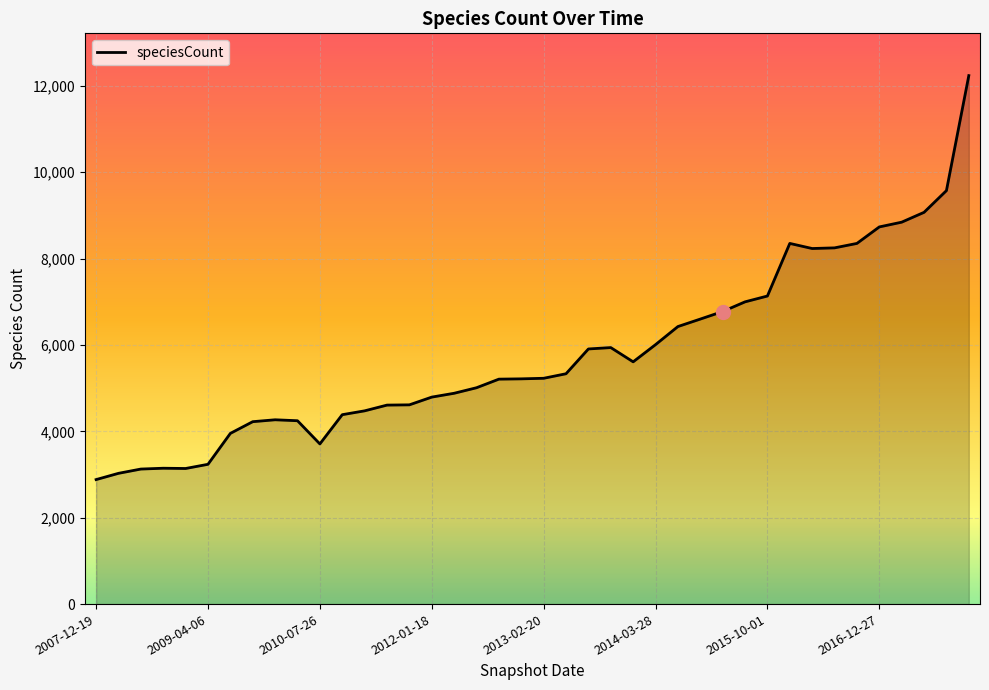

What is the greatest value displayed?

12238